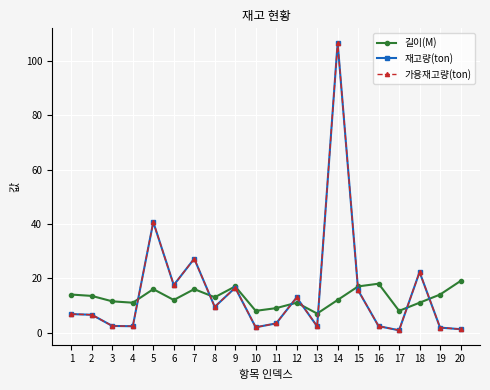

Reading left to right, what are all the values shown in this chart?

길이(M): 14.0	13.5	11.5	11.0	16.0	12.0	16.0	13.0	17.0	8.0	9.0	11.0	7.0	12.0	17.0	18.0	8.0	11.0	14.0	19.0
재고량(ton): 6.8	6.6	2.4	2.3	40.7	17.5	27.2	9.5	16.5	1.9	3.4	12.9	2.3	106.8	15.6	2.4	0.8	22.3	1.8	1.2
가용재고량(ton): 6.8	6.6	2.4	2.3	40.7	17.5	27.2	9.5	16.5	1.9	3.4	12.9	2.3	106.8	15.6	2.4	0.8	22.3	1.8	1.2